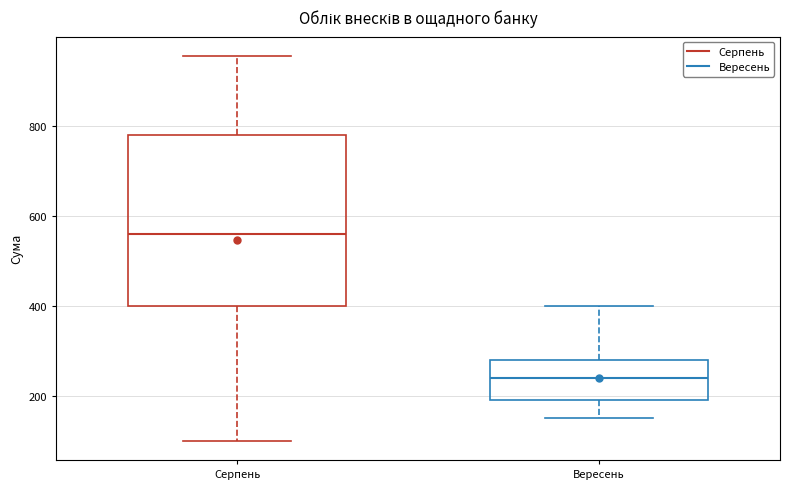

Which box is the tallest, from its lower edge to its upper edge?

Серпень